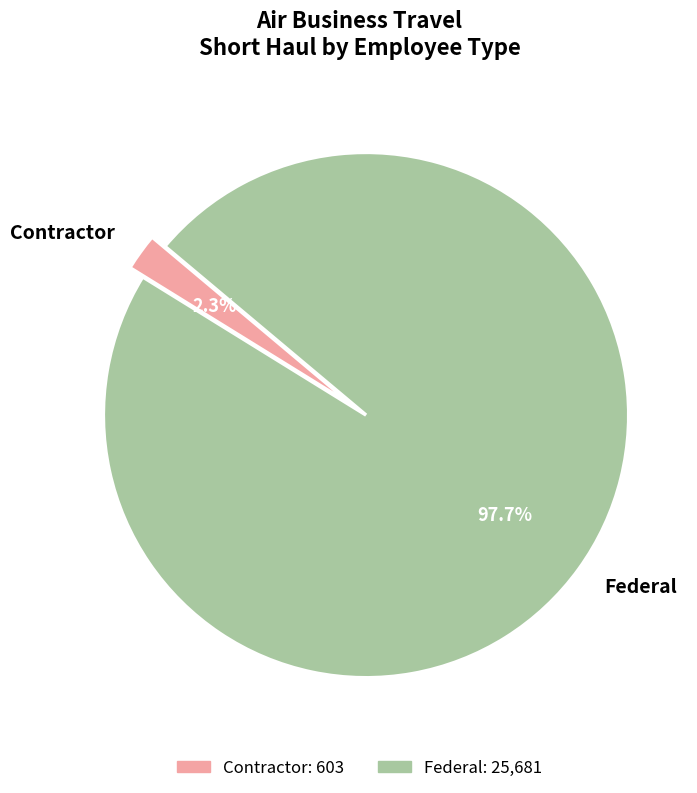

True or false: Federal accounts for 86% of the total.

False